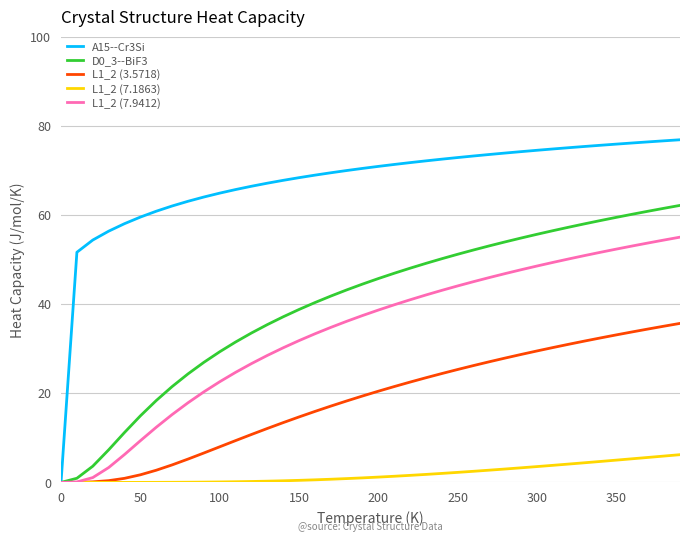

How many positive values does the A15--Cr3Si series have?

39